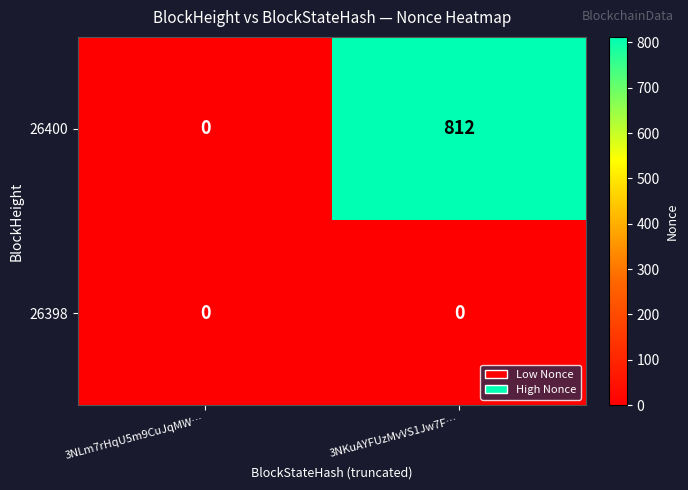

At which category is the sum across all series the highest?

3NKuAYFUzMvVS1Jw7F…